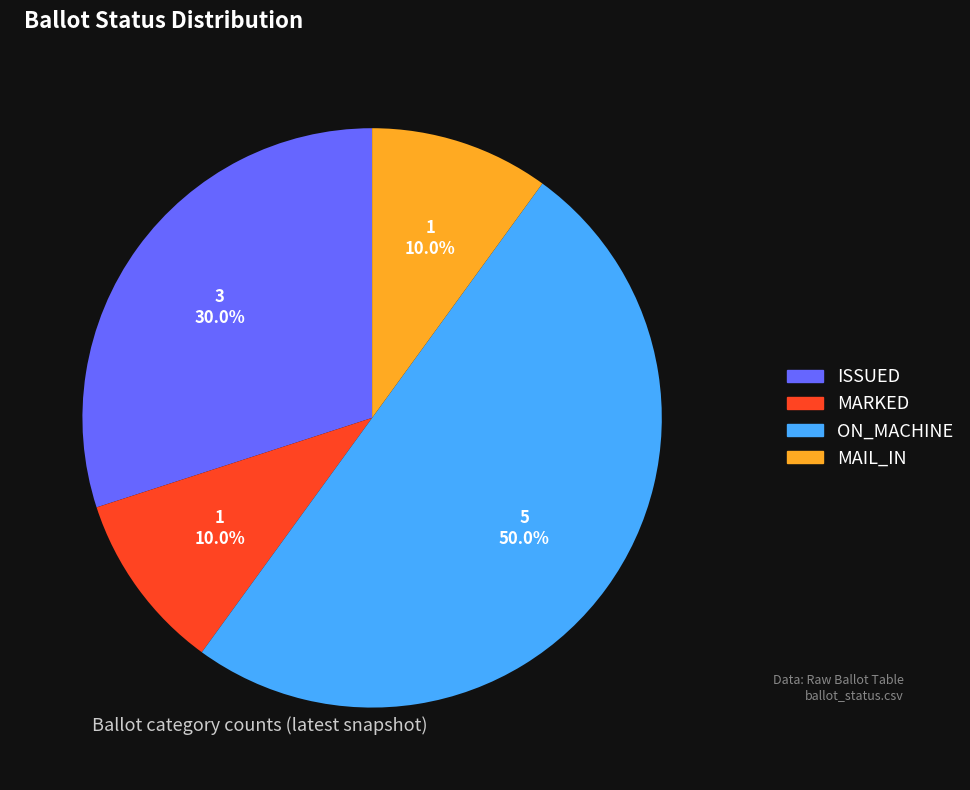

Does MAIL_IN represent more than half of the total?

No